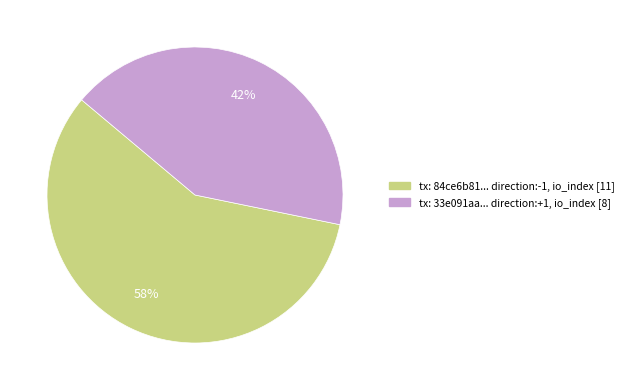

To the nearest percent, what is the average slice percentage?

50%